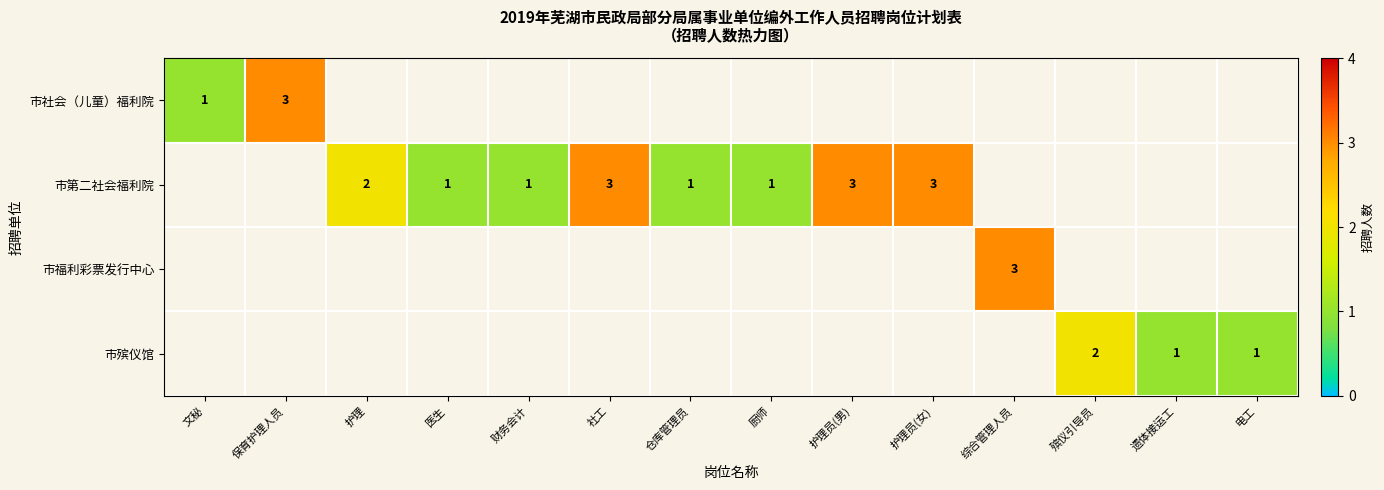

True or false: 市殡仪馆 has a value of 3 at 殡仪引导员.

False